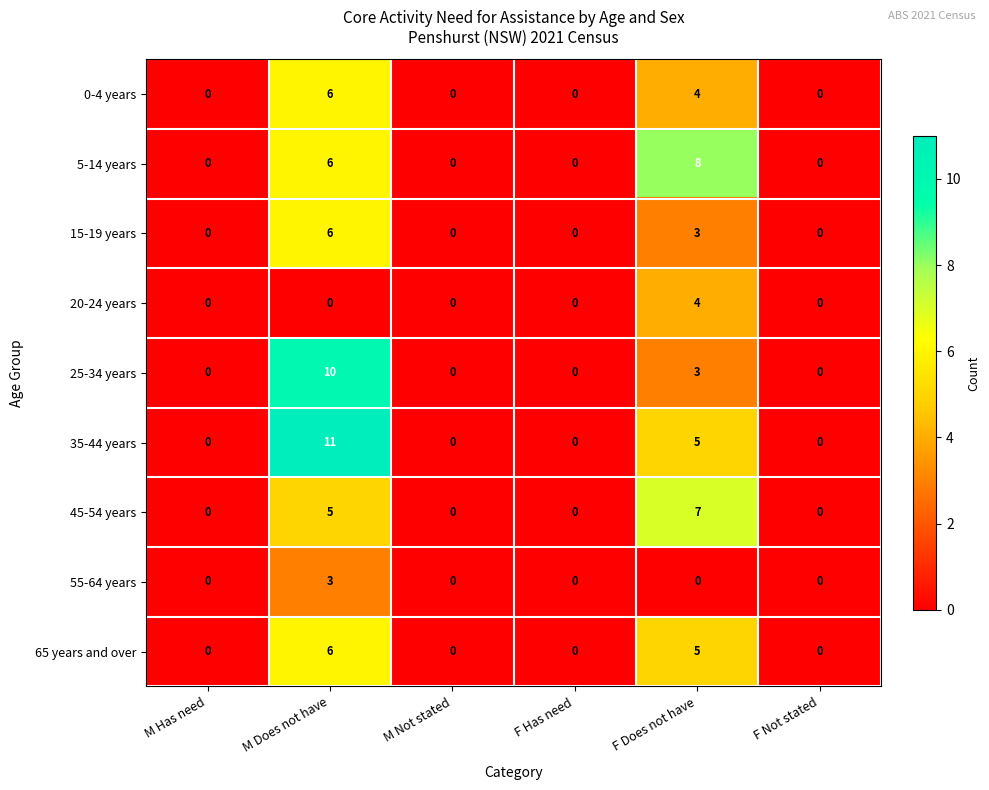

Which category has the highest value across all series?

M Does not have